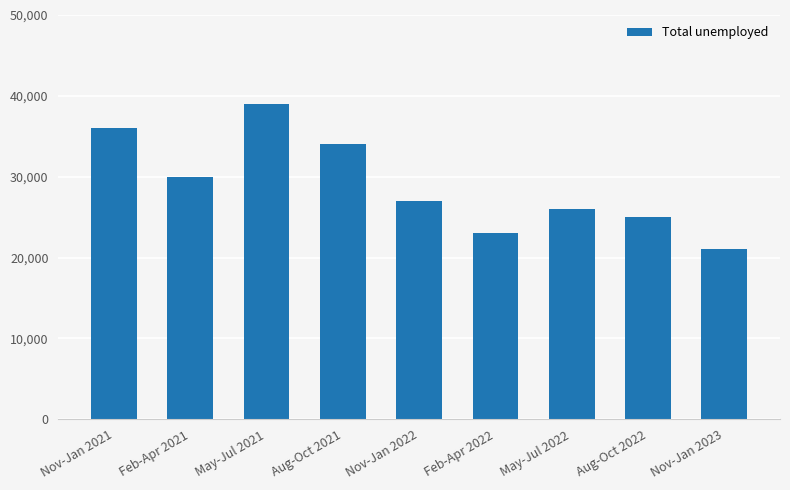

What is the sum of the values at Feb-Apr 2022 and Nov-Jan 2023?

44000